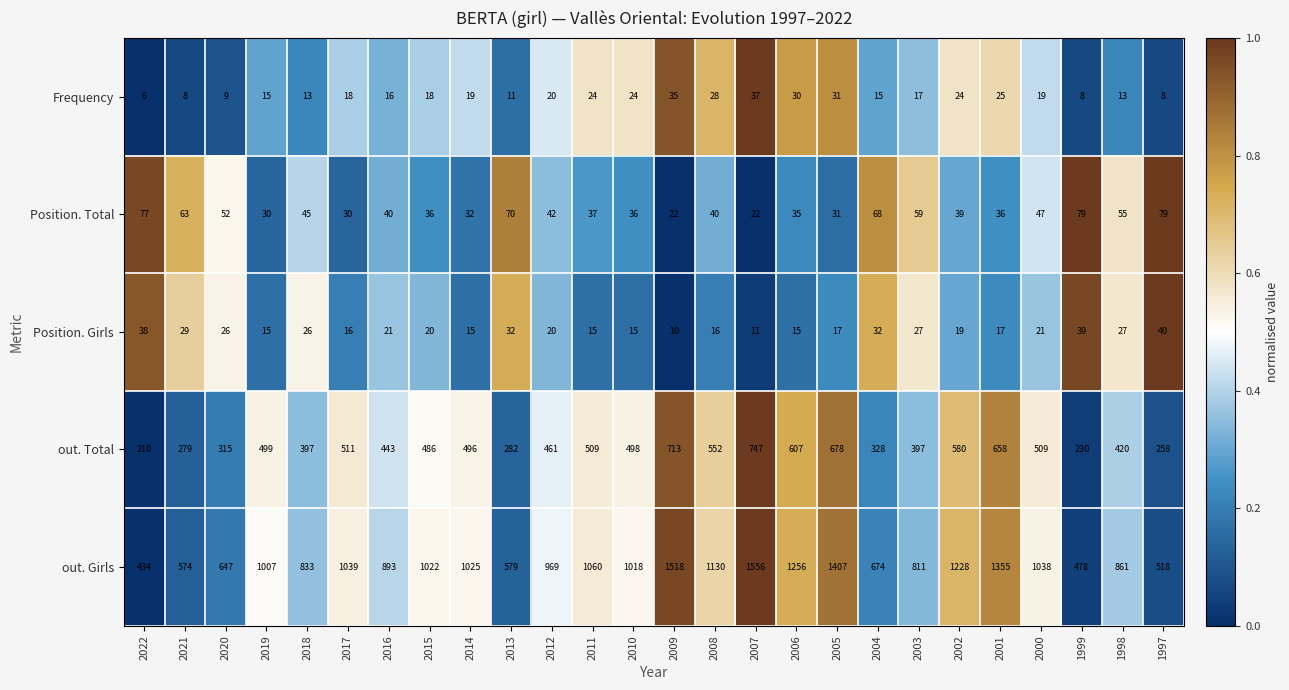

True or false: out. Total has a value of 107 at 2012.

False